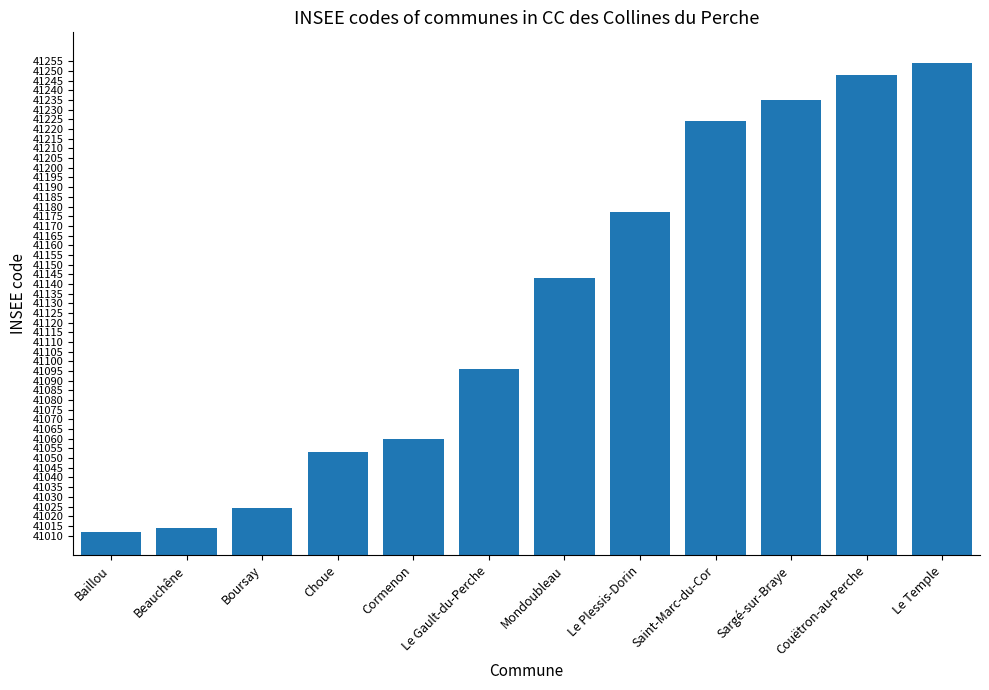

What is the change in value from Beauchêne to Saint-Marc-du-Cor?

+210